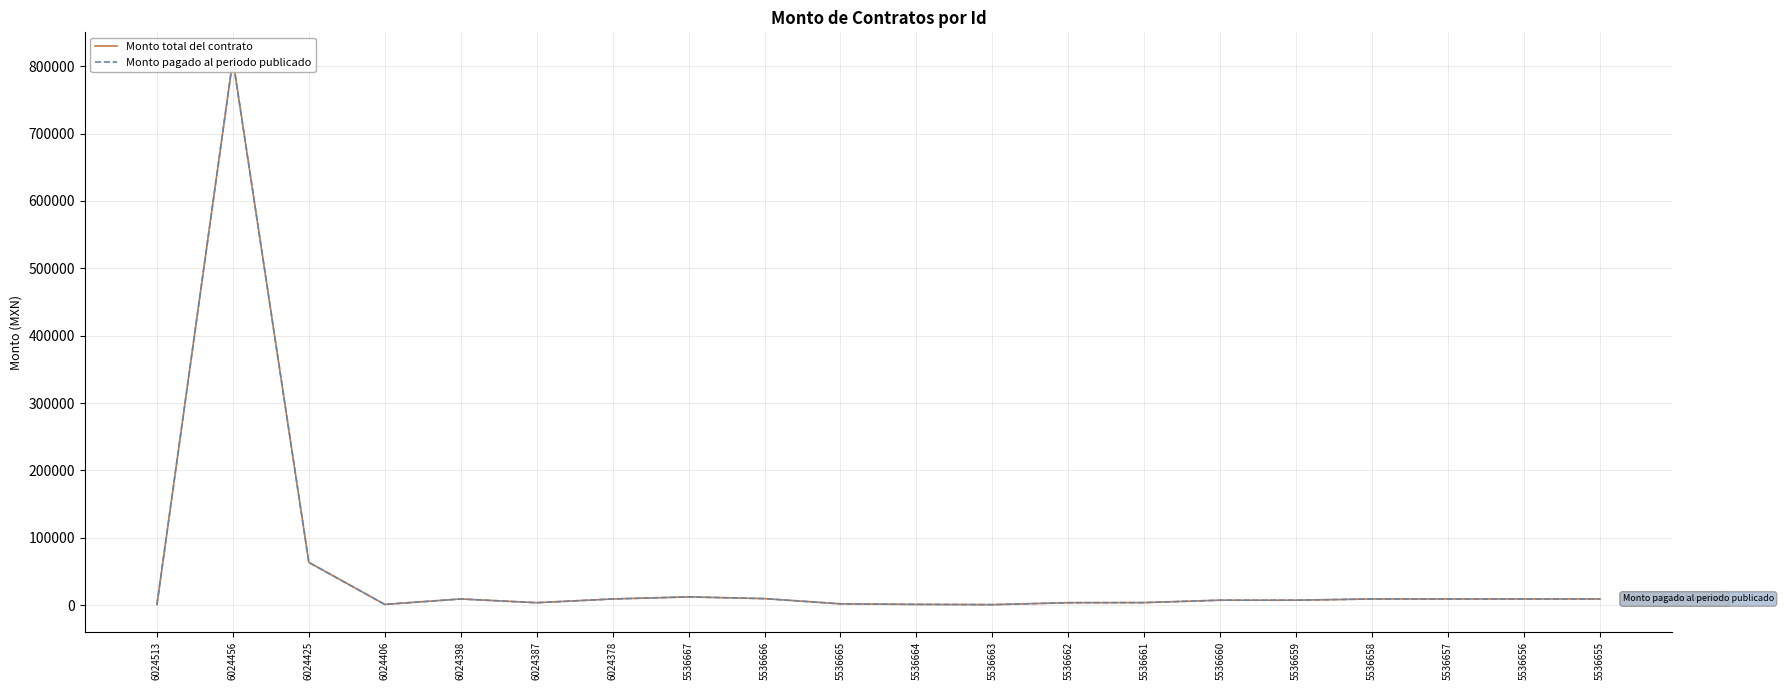

Where does the Monto pagado al periodo publicado series first go above 9000?

6024456